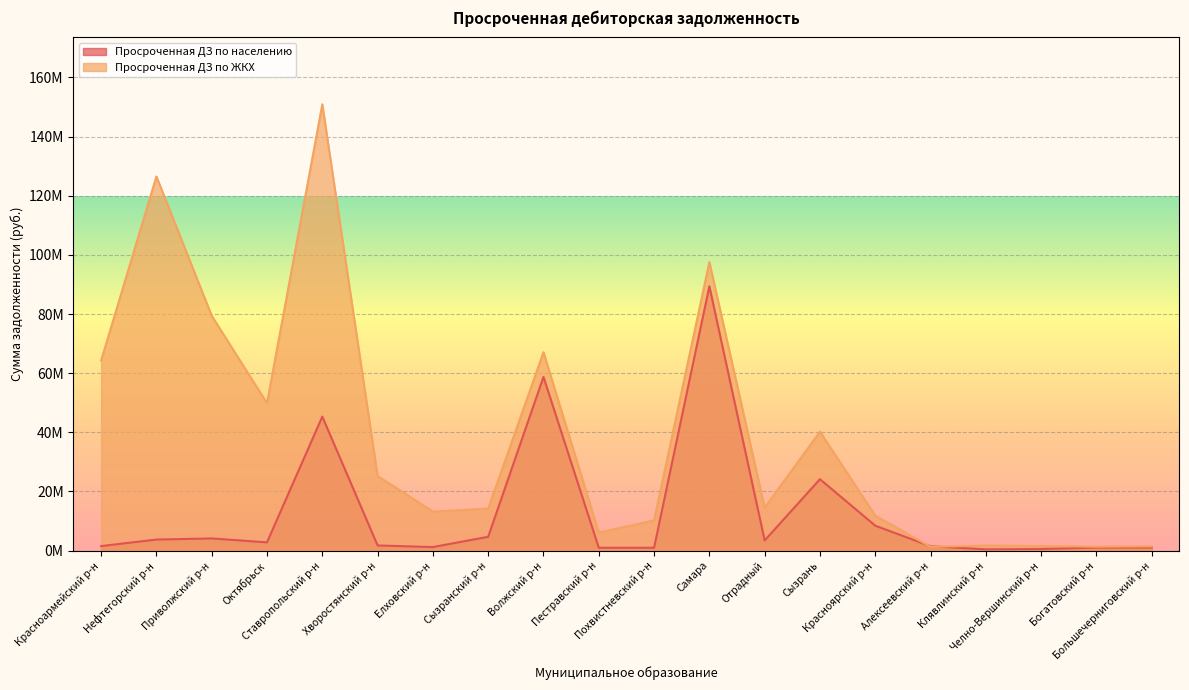

What position from the right is Похвистневский р-н?

10